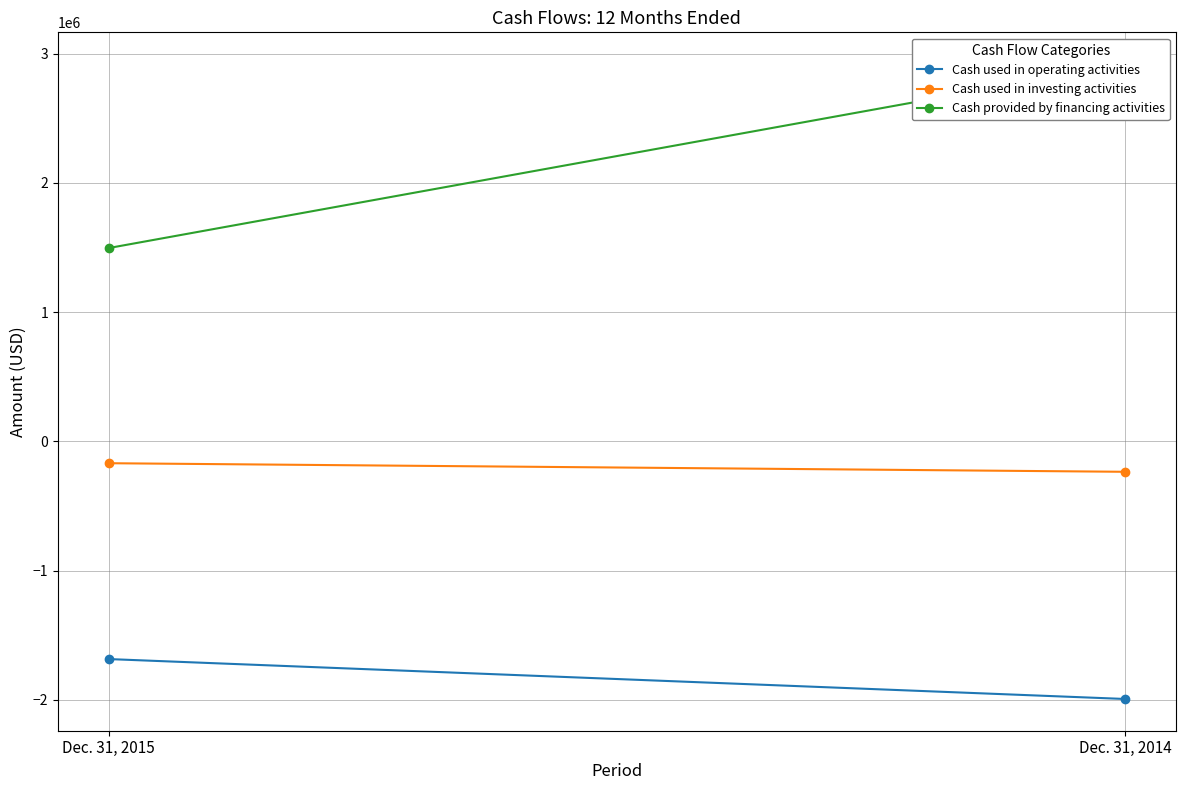

Between Dec. 31, 2015 and Dec. 31, 2014, which series saw the biggest shift?

Cash provided by financing activities